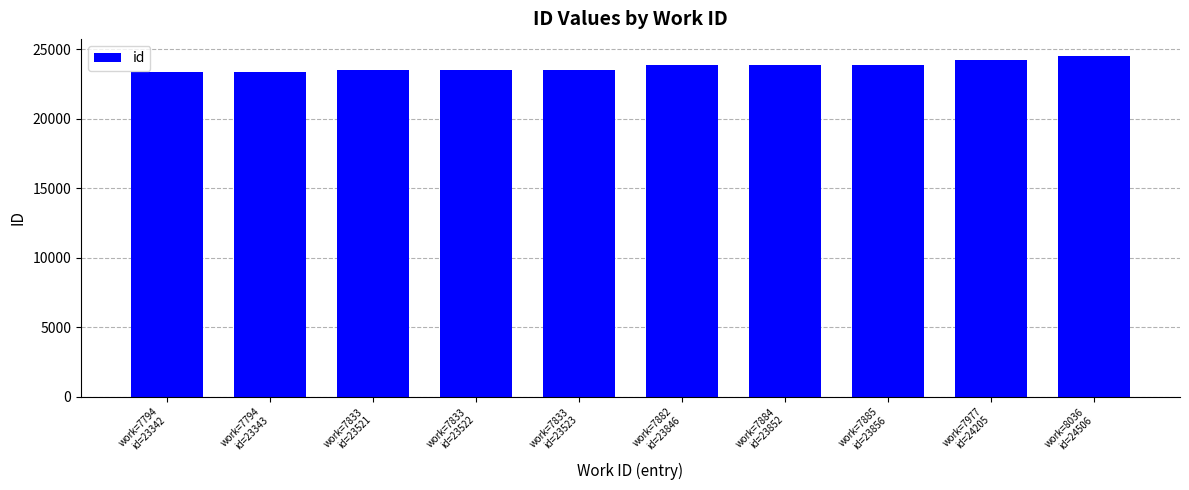

Approximately how many times larger is the value at work=7794
id=23342 compared to work=7833
id=23521?

1.0